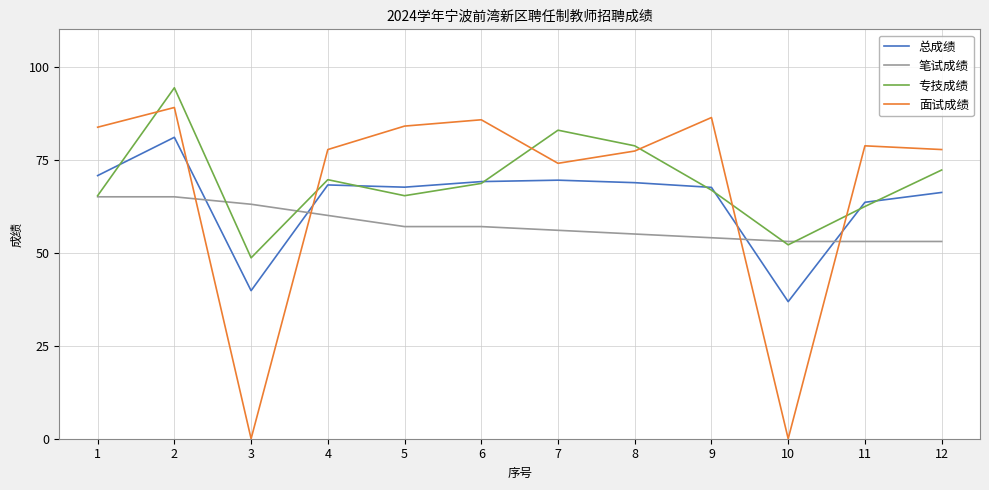

How many lines are shown in the chart?

4